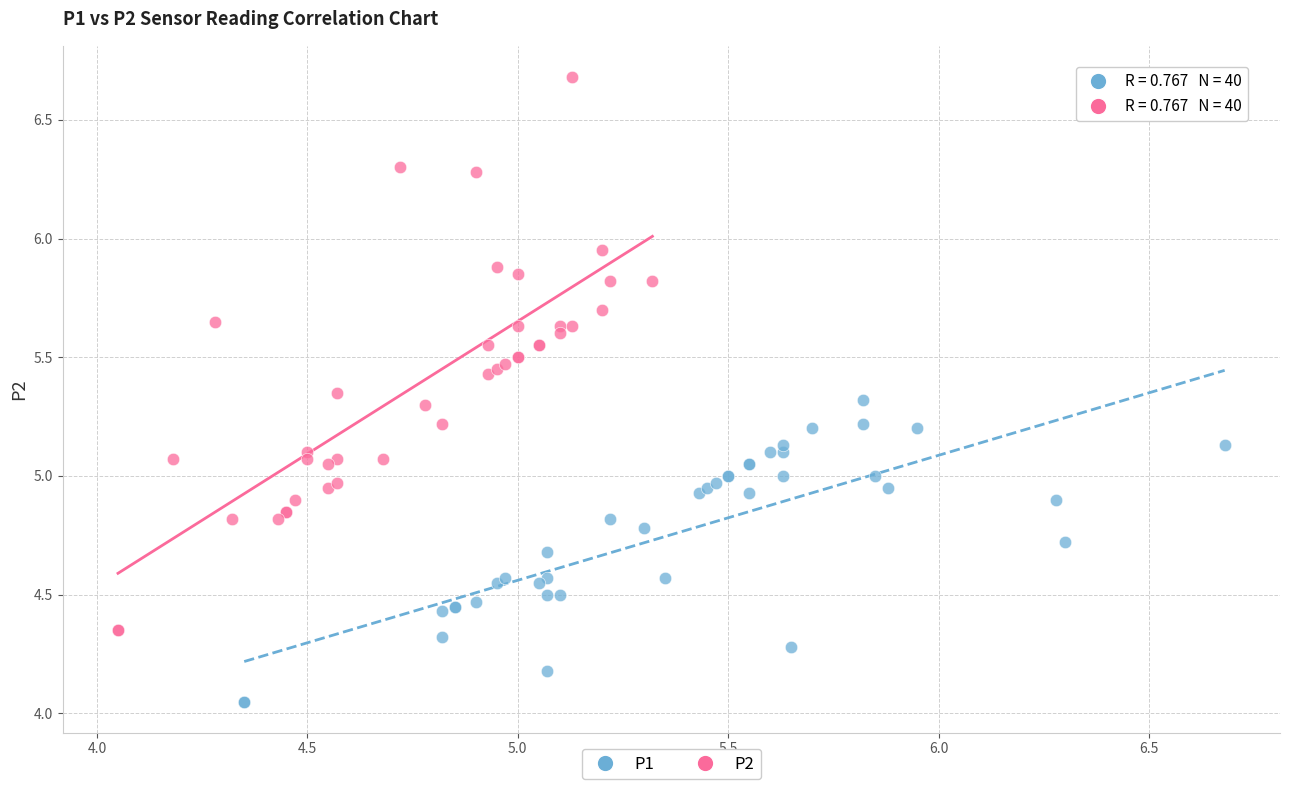

Which series contains the lowest Y value?

P1